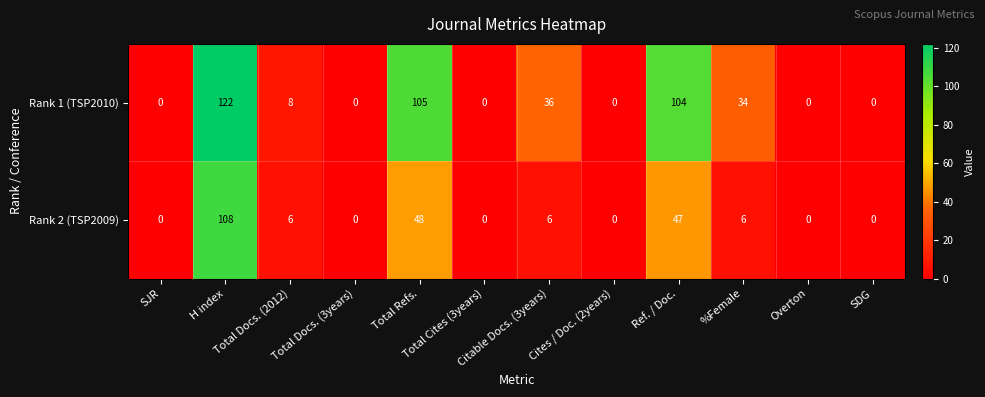

What is the difference between the second highest and minimum values in the Rank 1 (TSP2010) series?

105